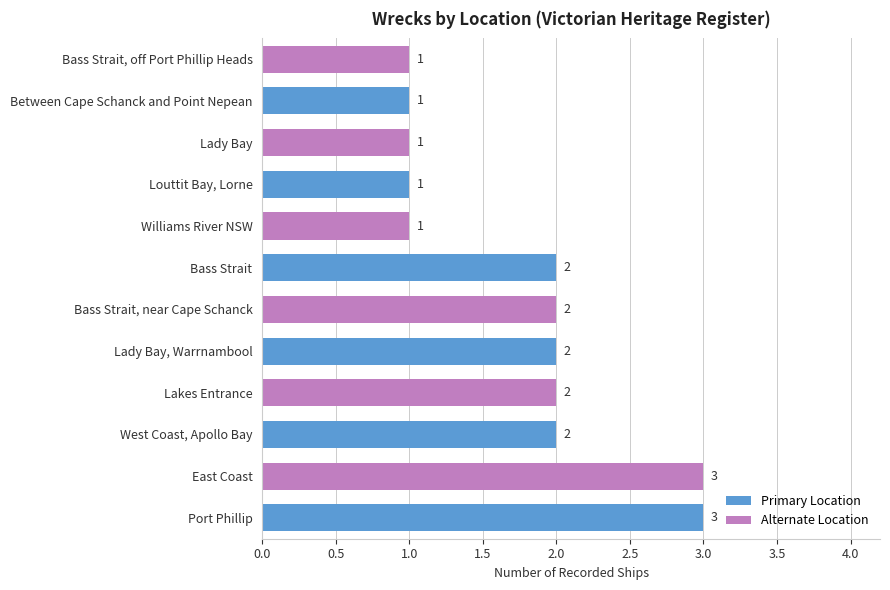

Approximately how many times larger is the value at Bass Strait compared to Port Phillip?

0.7